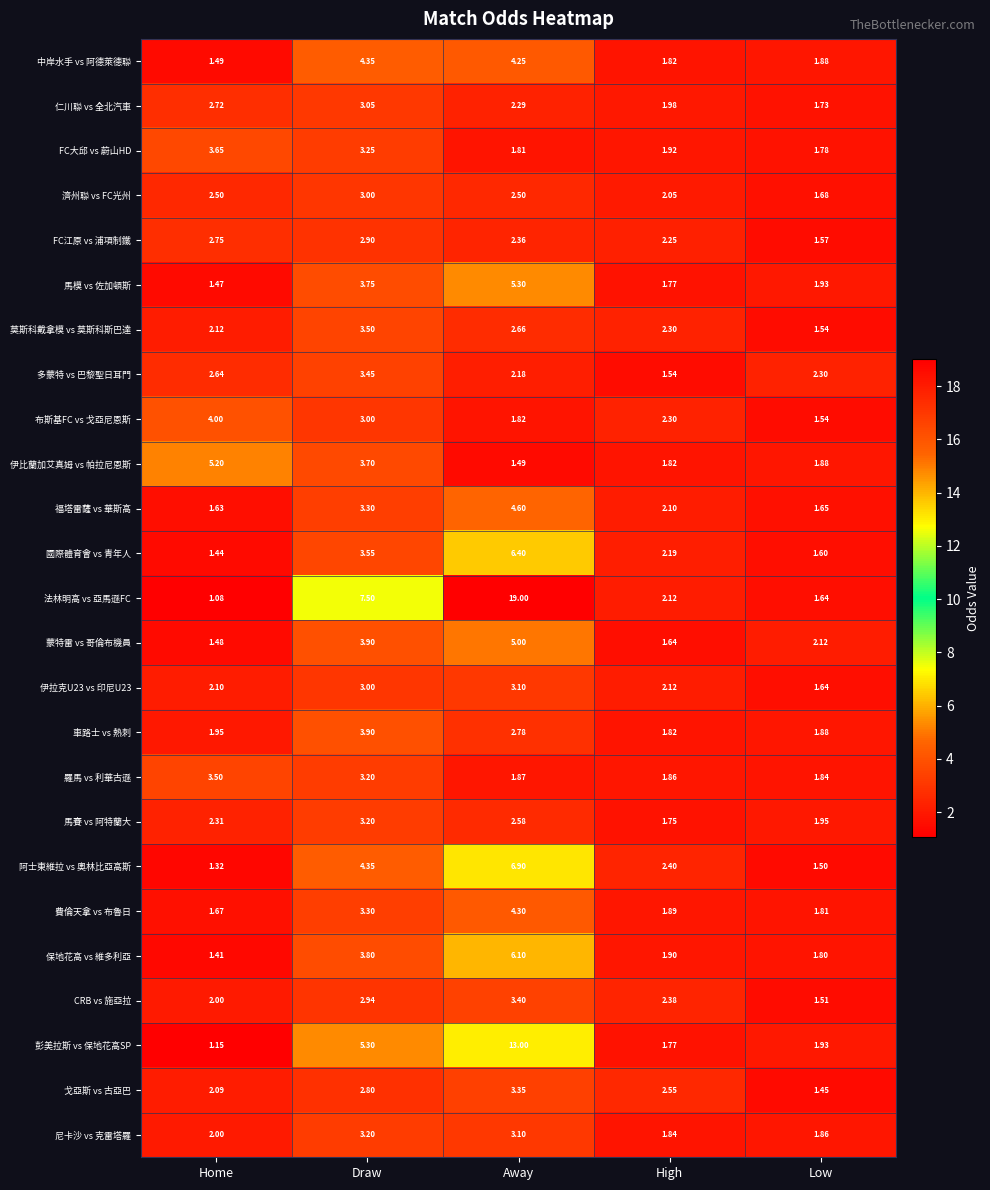

At which label is 蒙特雷 vs 哥倫布機員 closest to 3?

Low